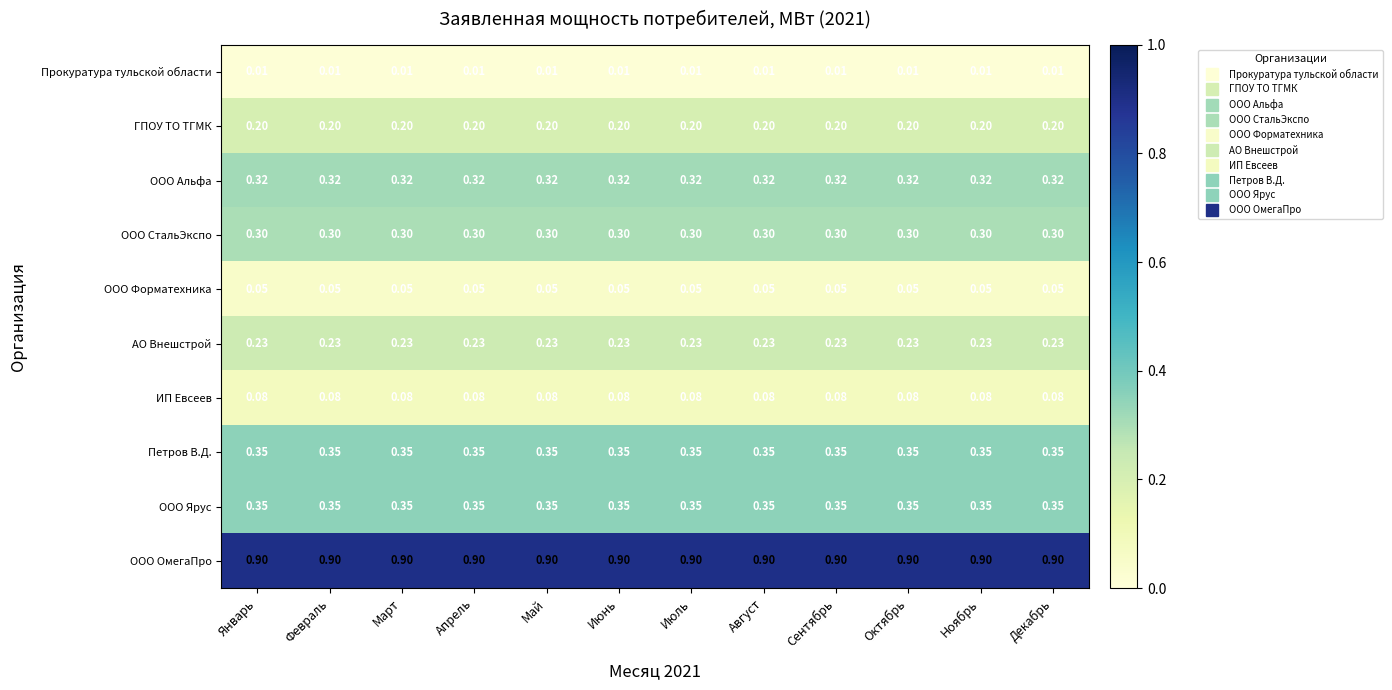

Which series has the largest total across all categories?

ООО ОмегаПро